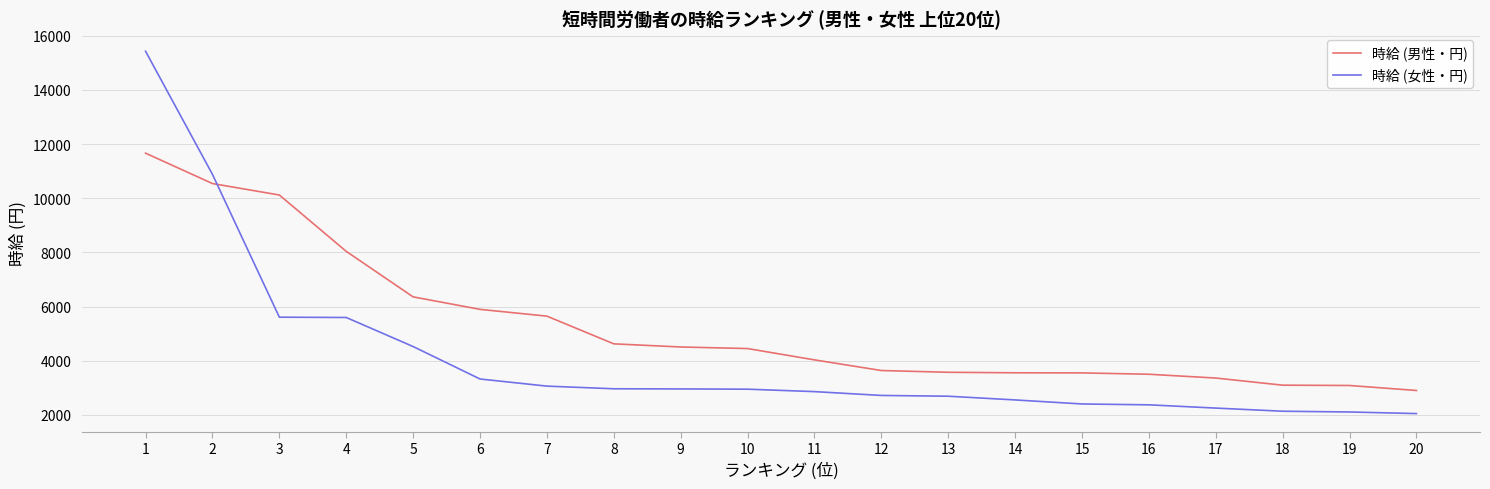

True or false: 時給 (女性・円) and 時給 (男性・円) cross at least once.

True